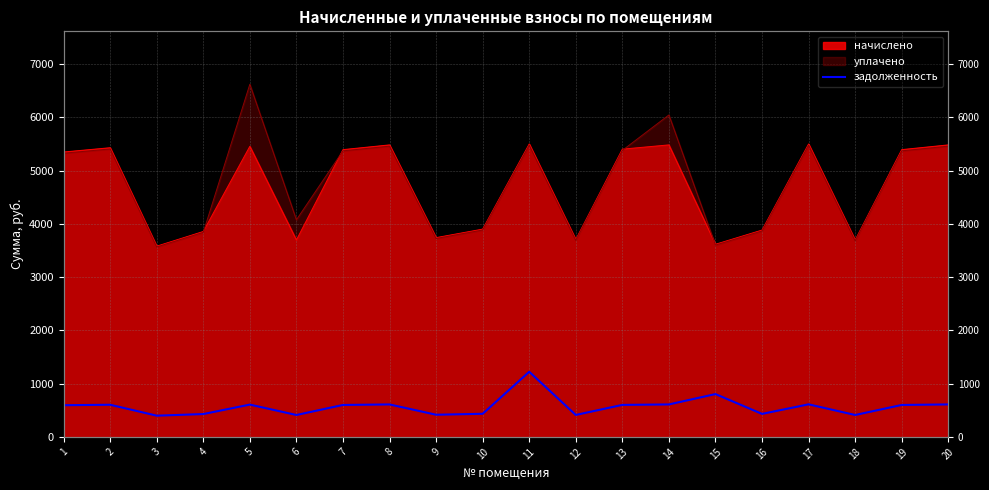

True or false: the data shows 927.5 at 1.

False